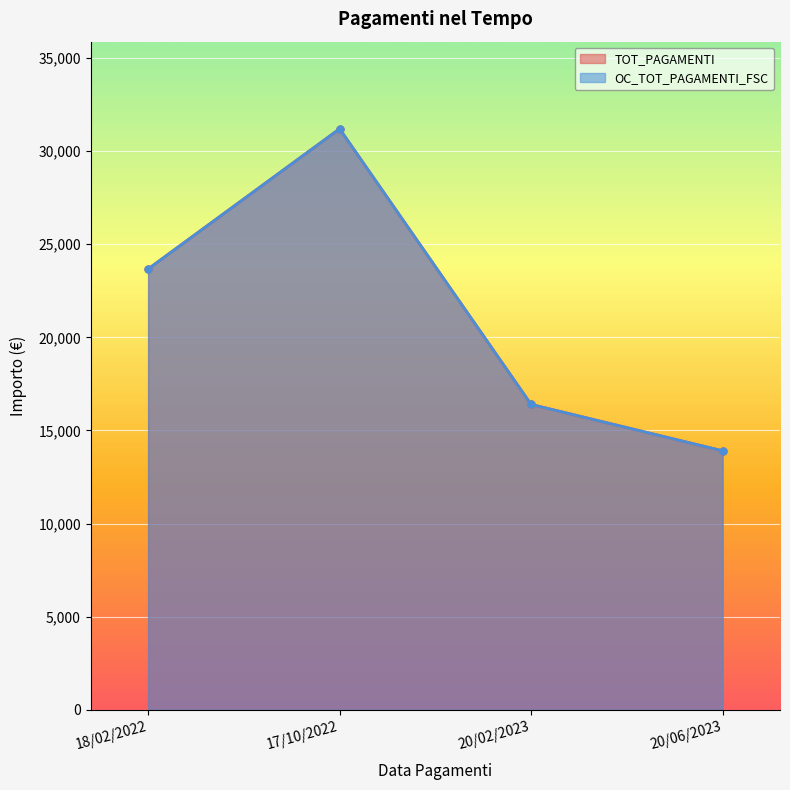

Which category has the lowest value across all series?

20/06/2023